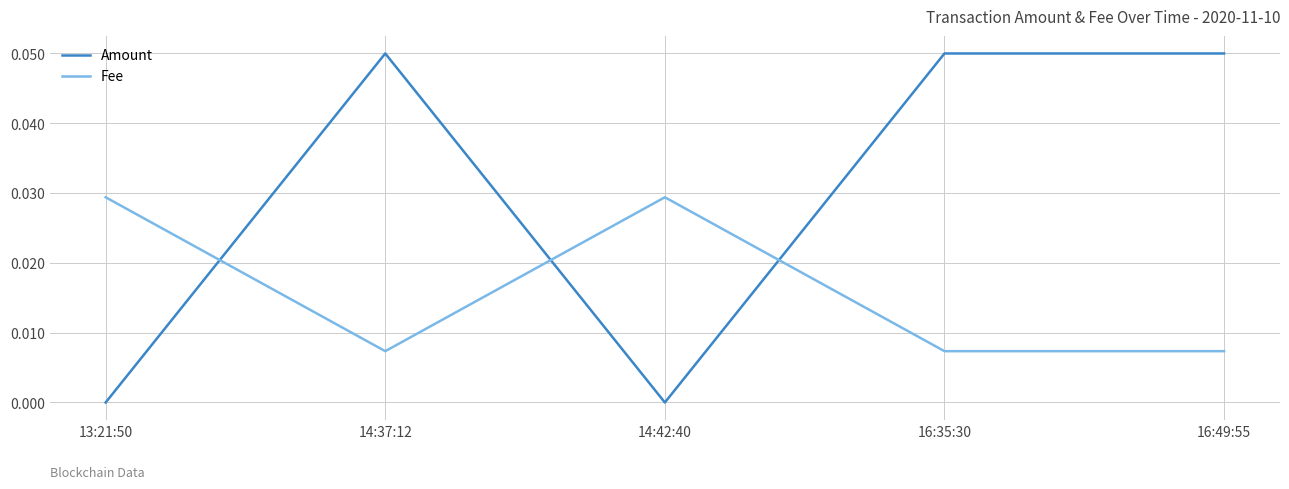

How many lines are shown in the chart?

2